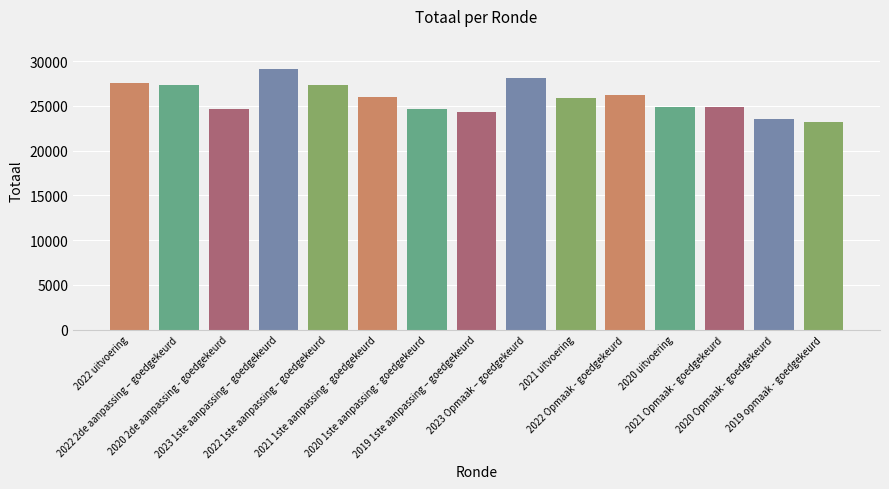

What is the smallest value displayed?

23218